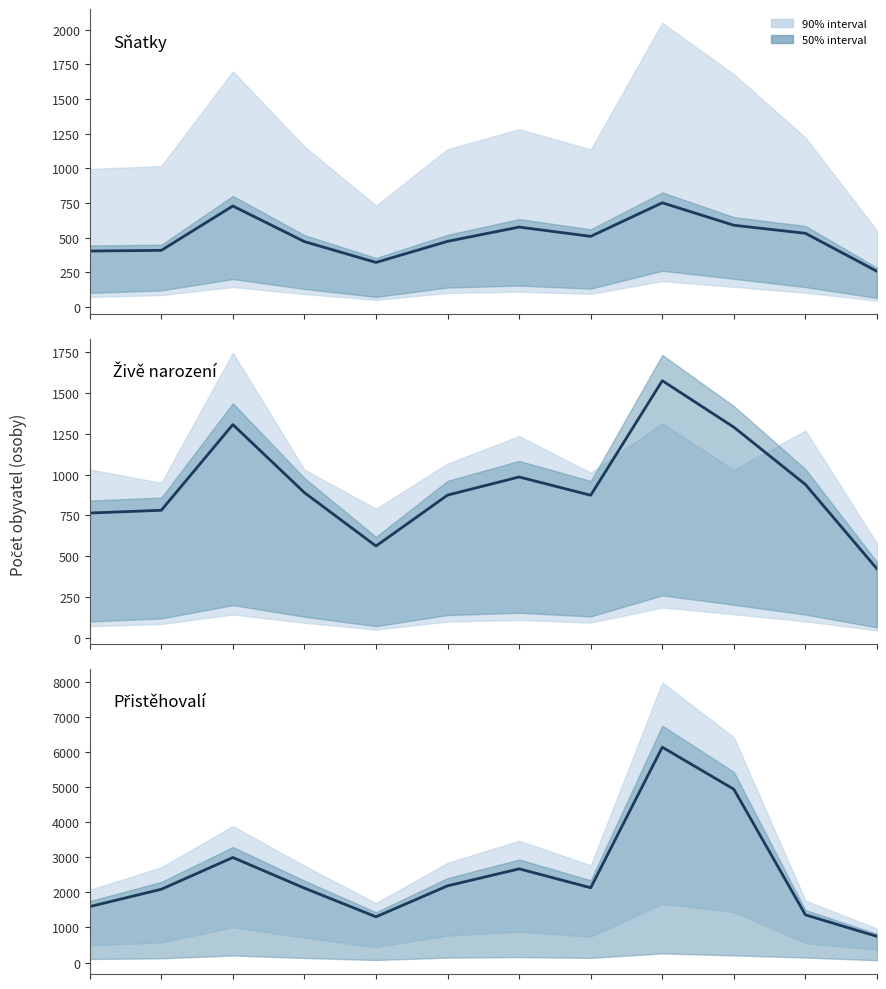

What is the difference between the maximum and minimum values in the Přistěhovalí series?

5398